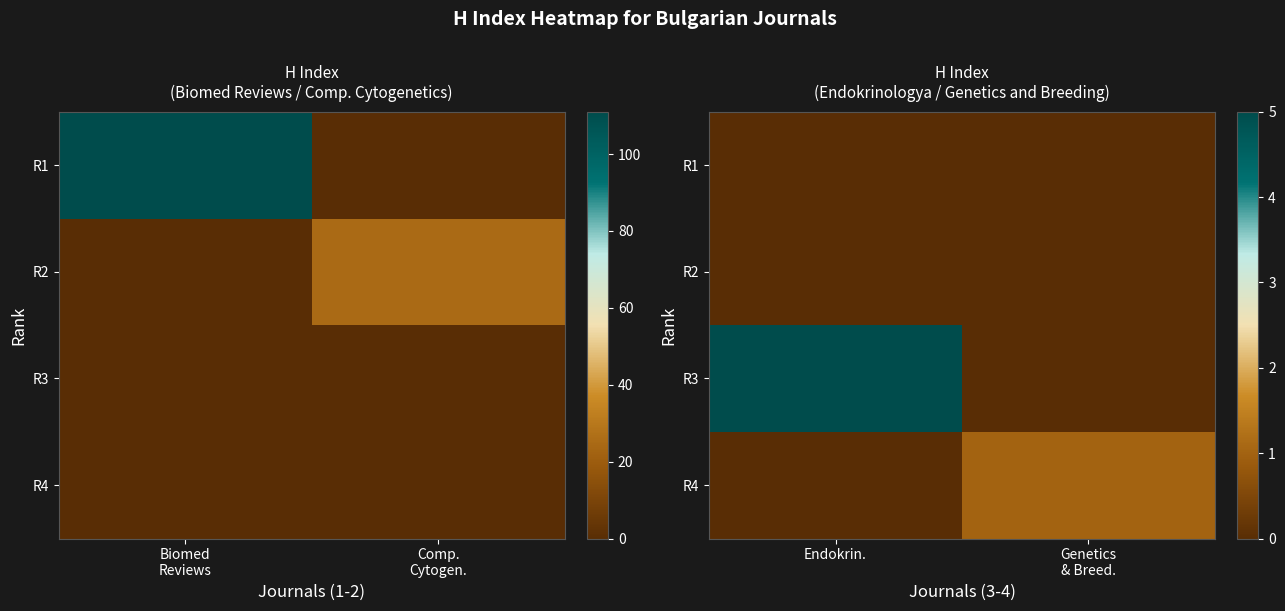

True or false: R4 has a value of 0 at Endokrin..

True